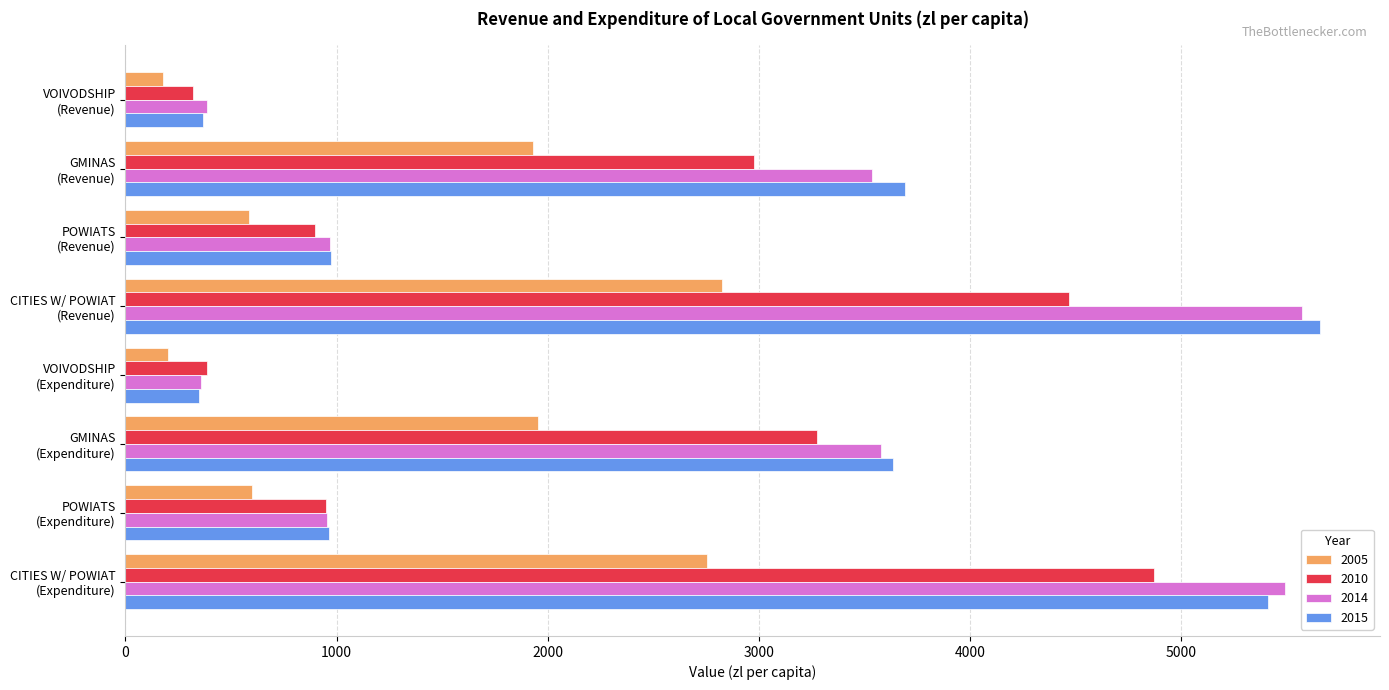

What is the minimum value for 2014?

356.2